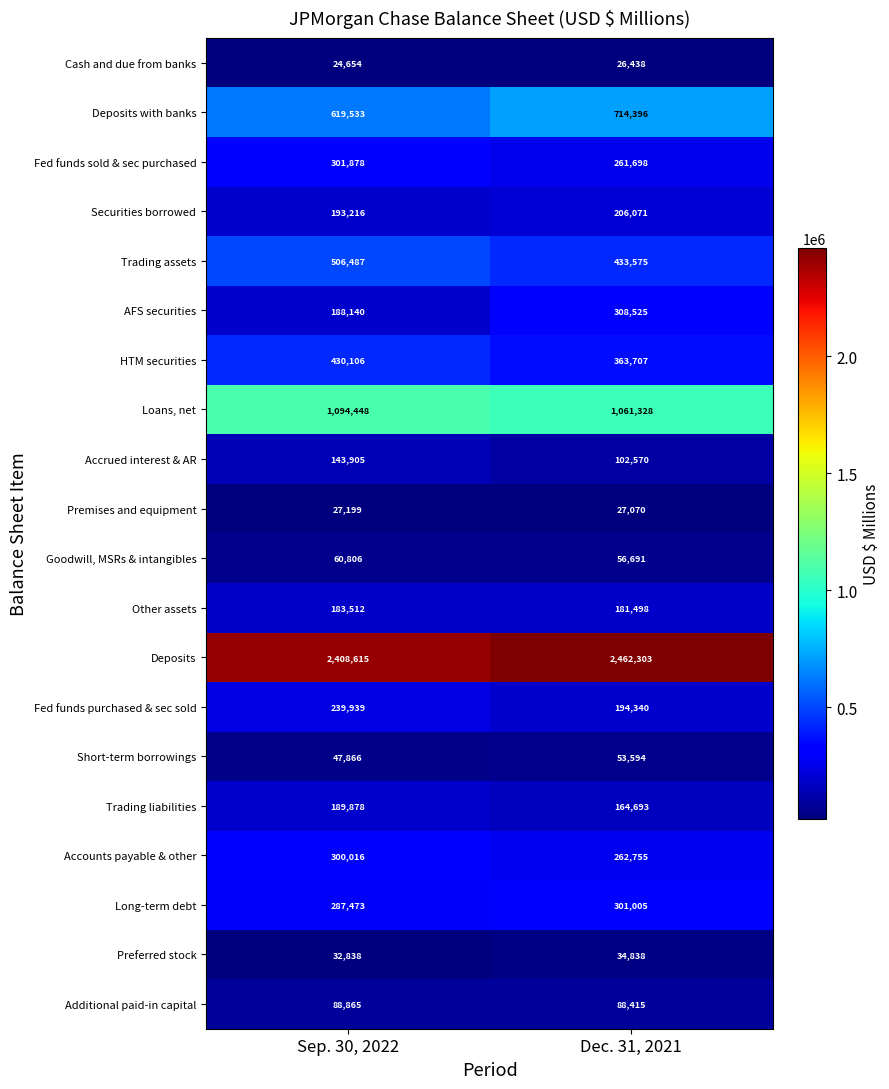

The value of Loans, net at Dec. 31, 2021 is 1643337. True or false?

False